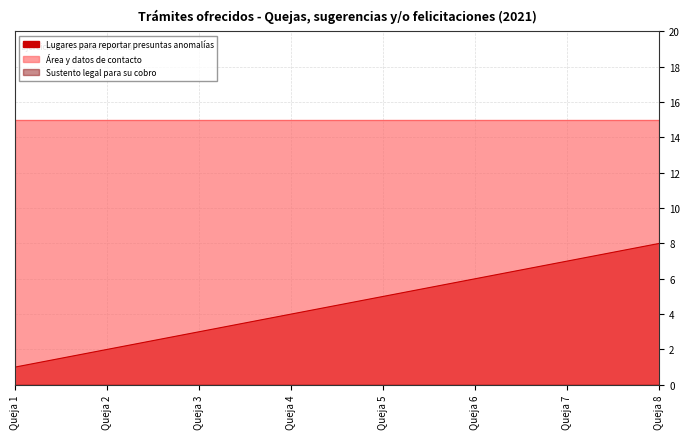

Is it true that Área y datos de contacto equals 15 at Queja 2?

True